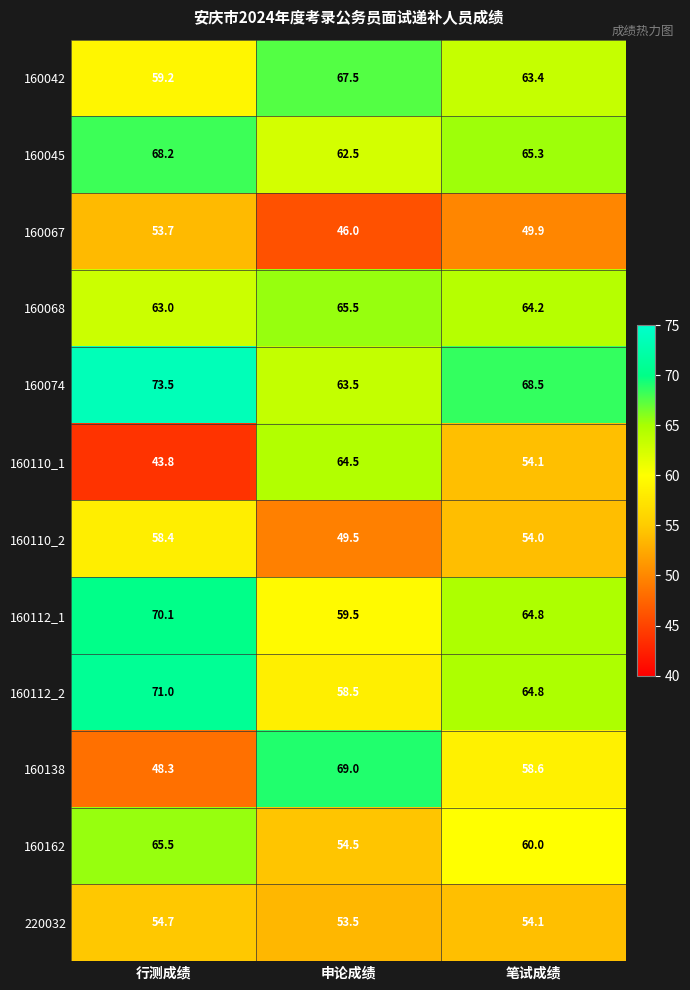

How many series are shown in this chart?

12